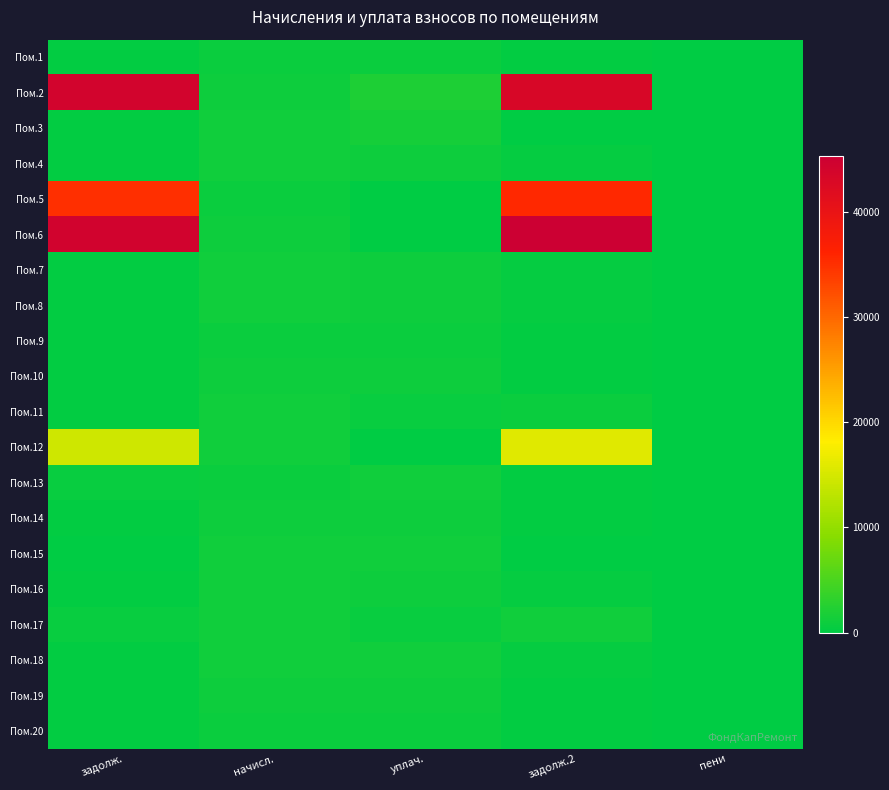

What is the spread (max minus min) of values at задолж.2?

45330.2